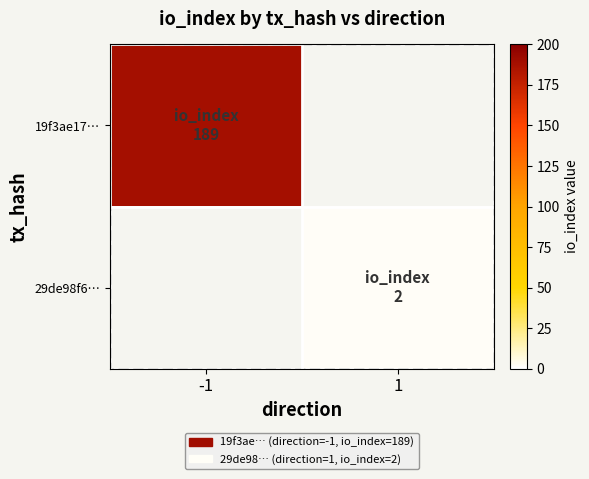

Rank the series by their average value, from highest to lowest.

19f3ae17…, 29de98f6…